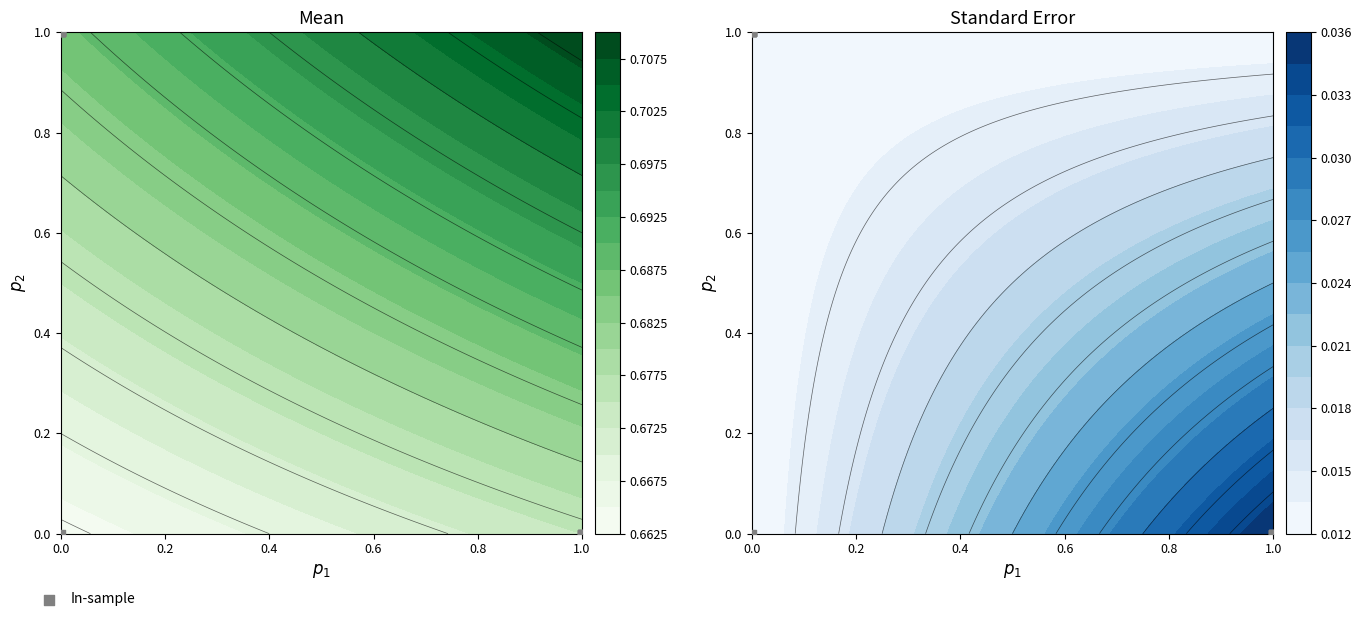

The value at 0.0 is 1.0. True or false?

True